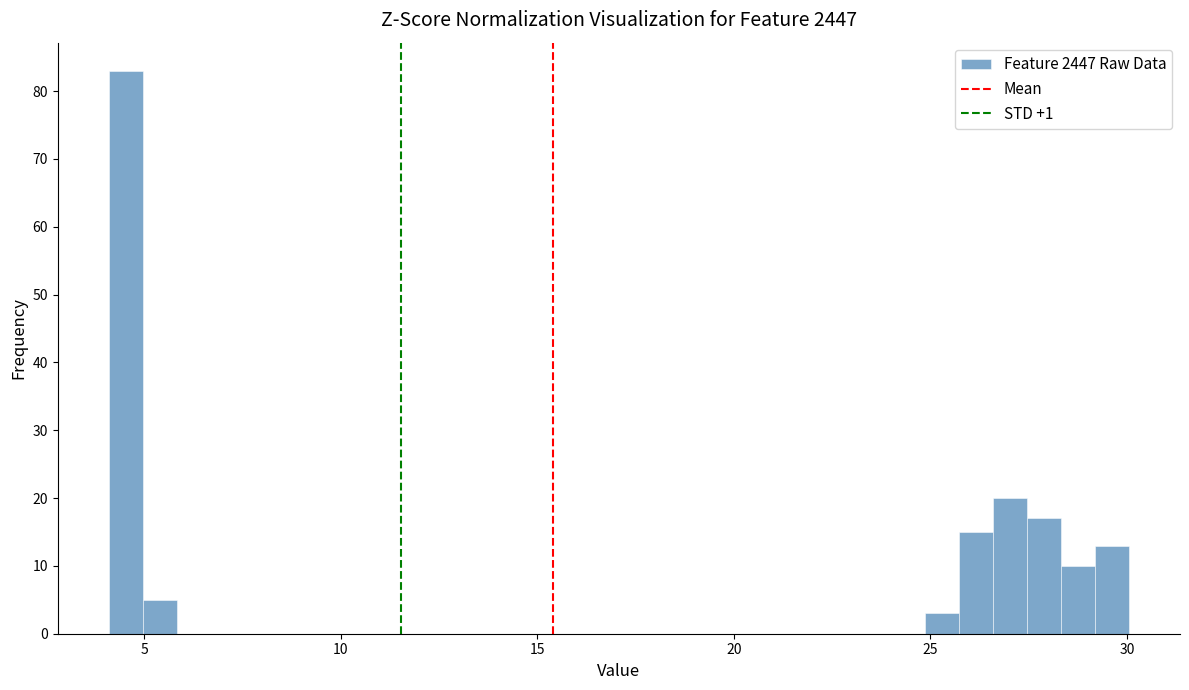

Read against the x-axis, roughly where is the centre of the tallest bar?

4.5